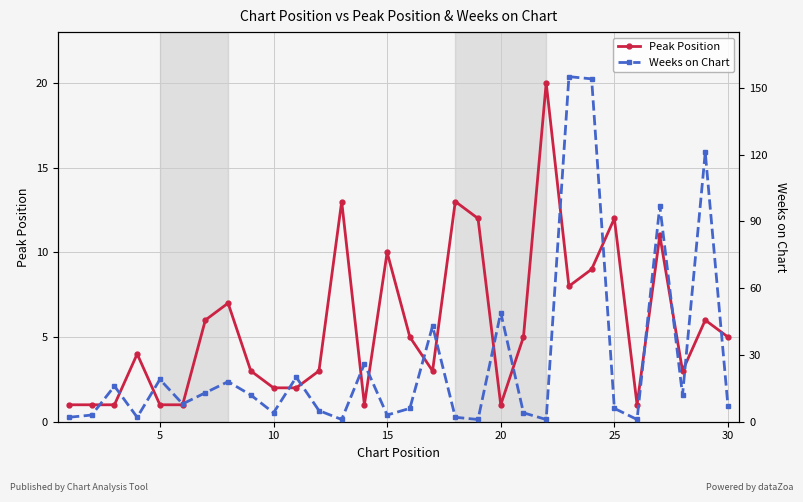

The Peak Position series shows 3 at 10. True or false?

False